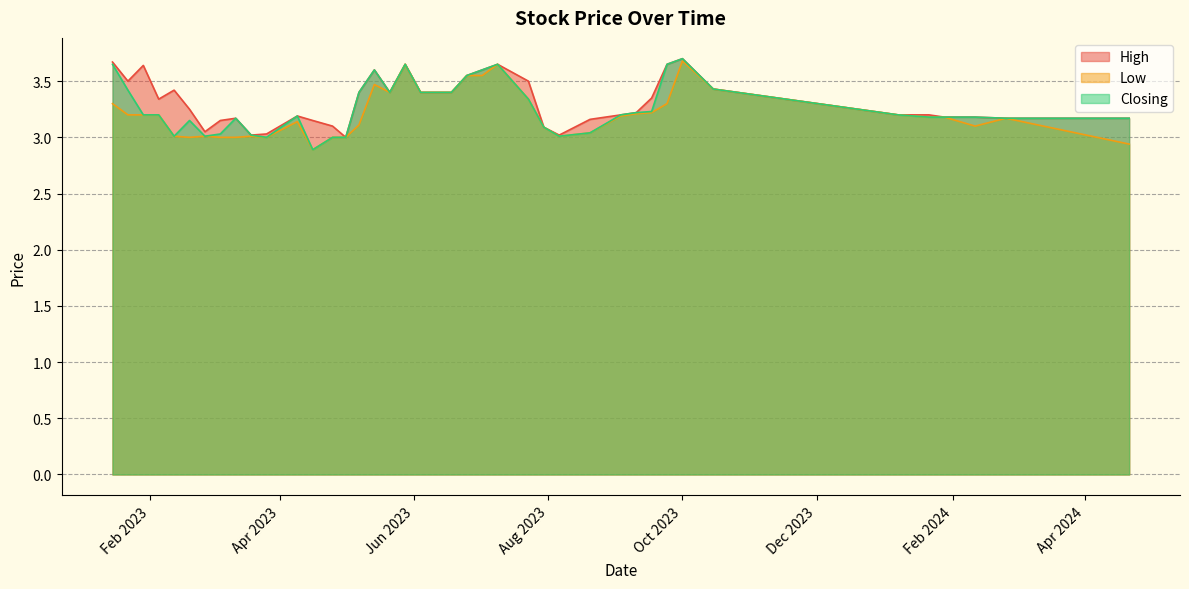

What is the highest value of the Low series?

3.7